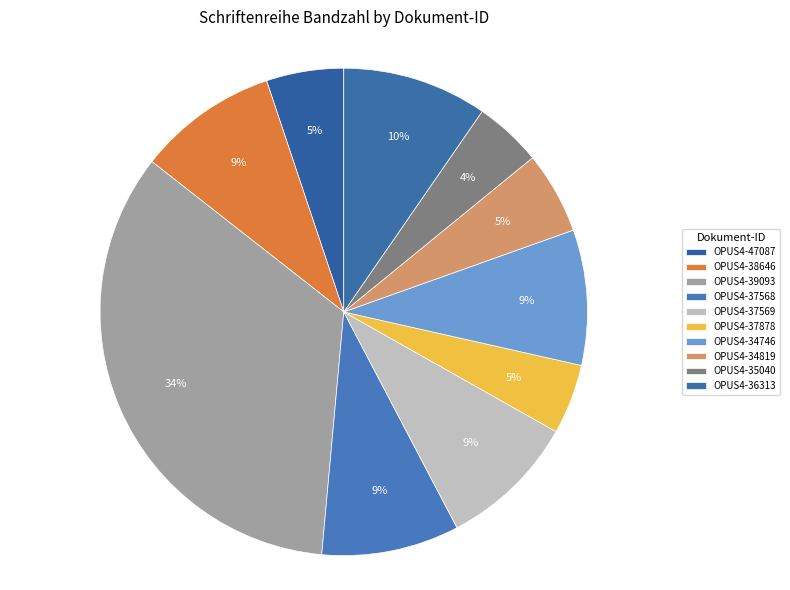

What is the total percentage of OPUS4-34746 and OPUS4-37878?

13.6%